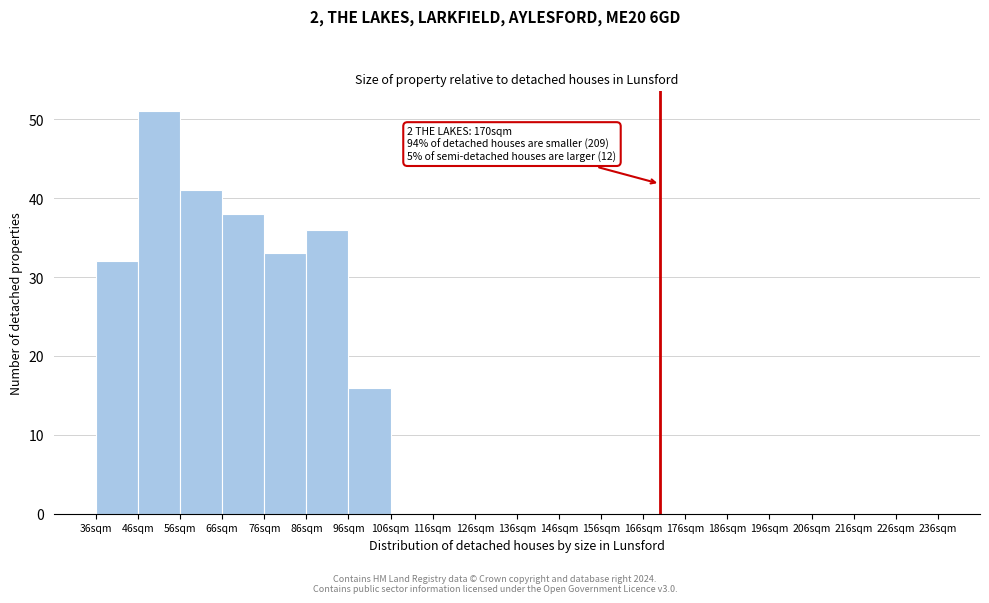

Which range on the x-axis has the tallest bar?

46 to 56